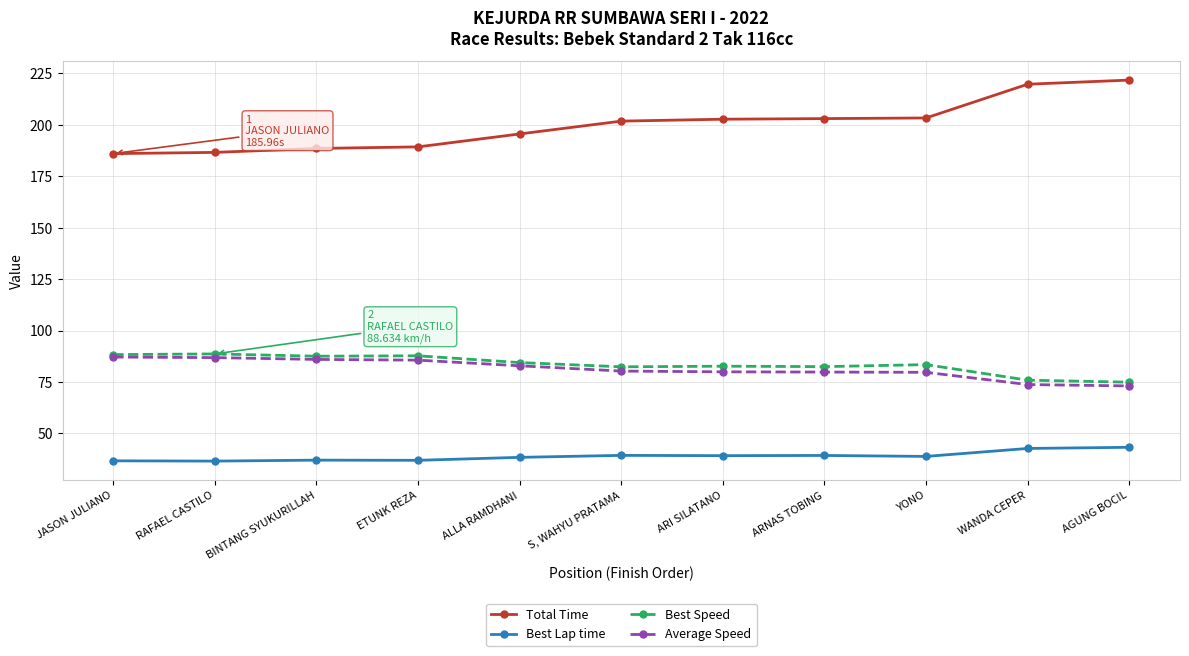

What value does the Best Lap time series have at BINTANG SYUKURILLAH?

37.0